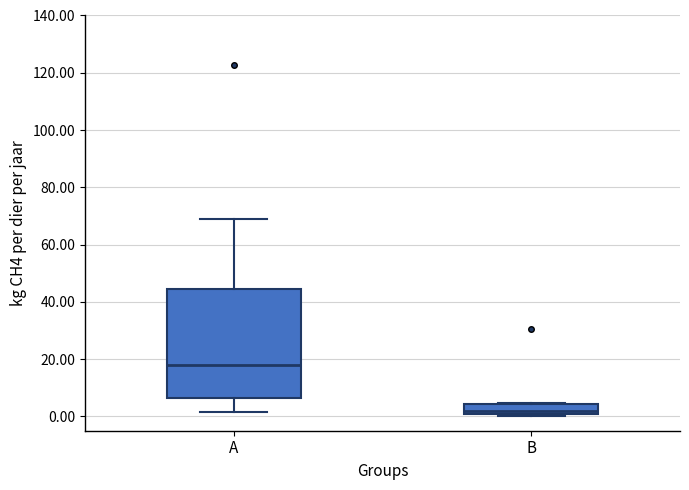

Comparing the boxes themselves (not the whiskers), which one is the tallest?

A